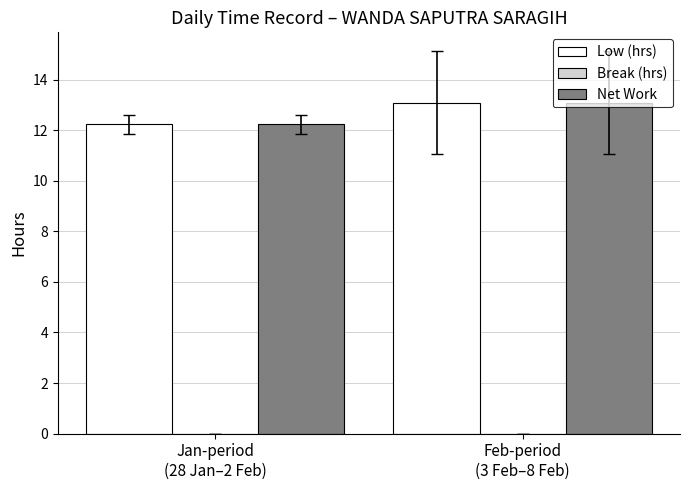

At which label does Low (hrs) first exceed 13?

Feb-period
(3 Feb–8 Feb)